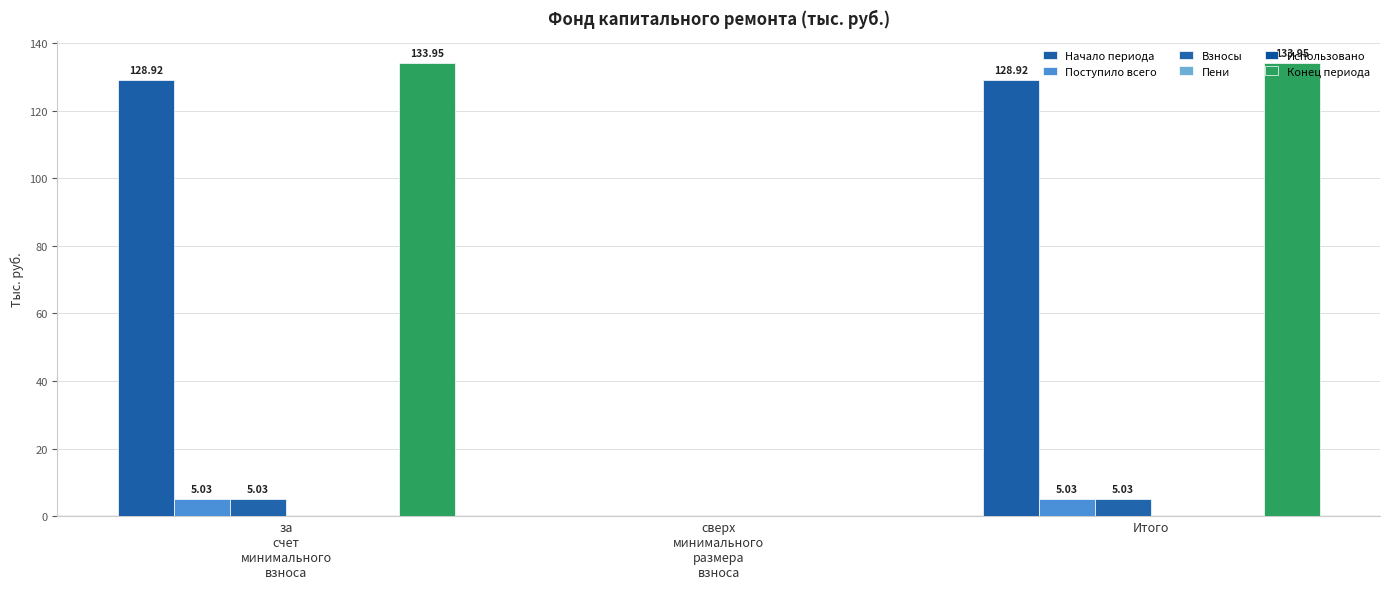

Are the bars grouped side by side (vs. stacked)?

Yes